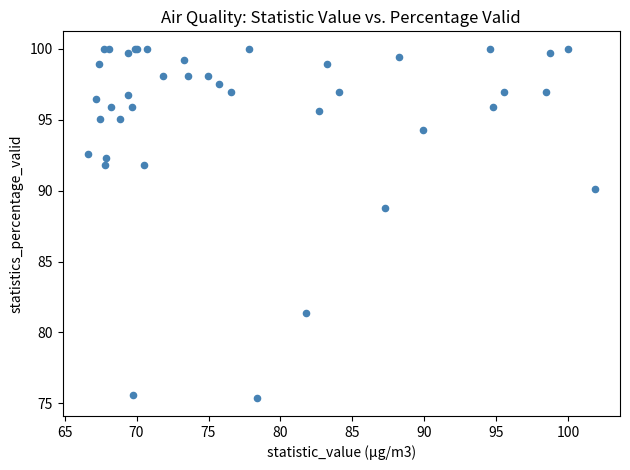

What Y value in the scatter plot is closest to 87?

88.8